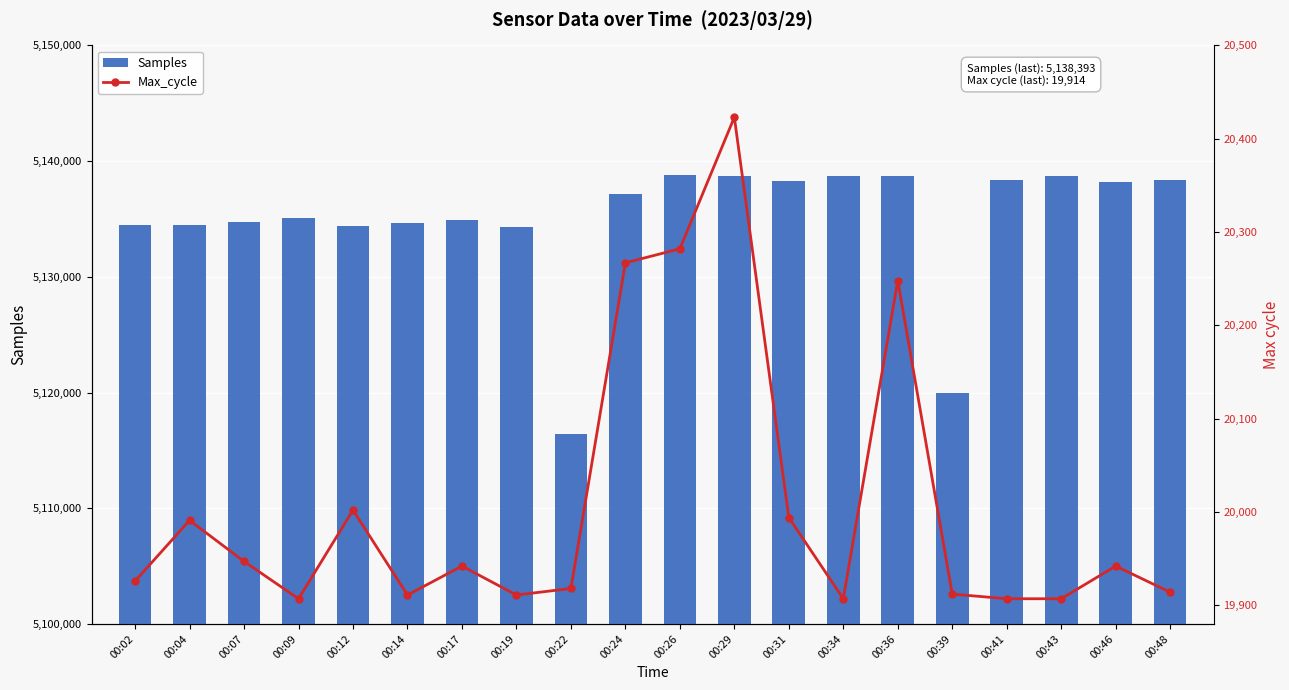

The value of Samples at 00:31 is 9236454. True or false?

False